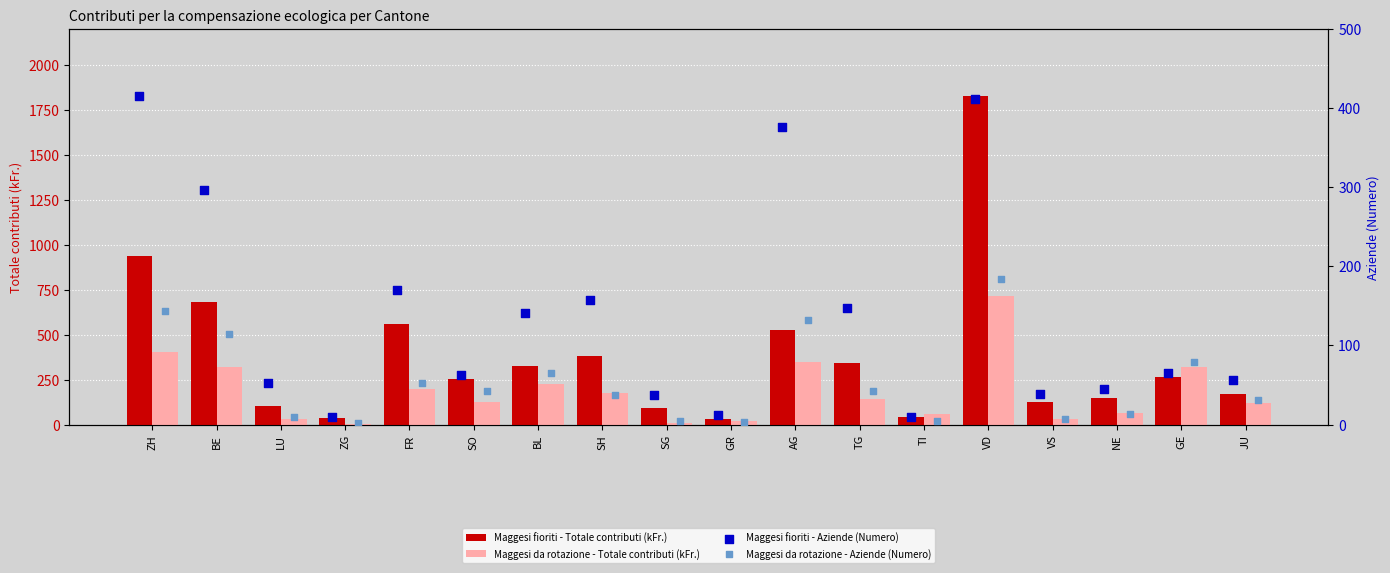

What is the sum of the Maggesi da rotazione - Totale contributi (kFr.) values at ZH and NE?

467.2